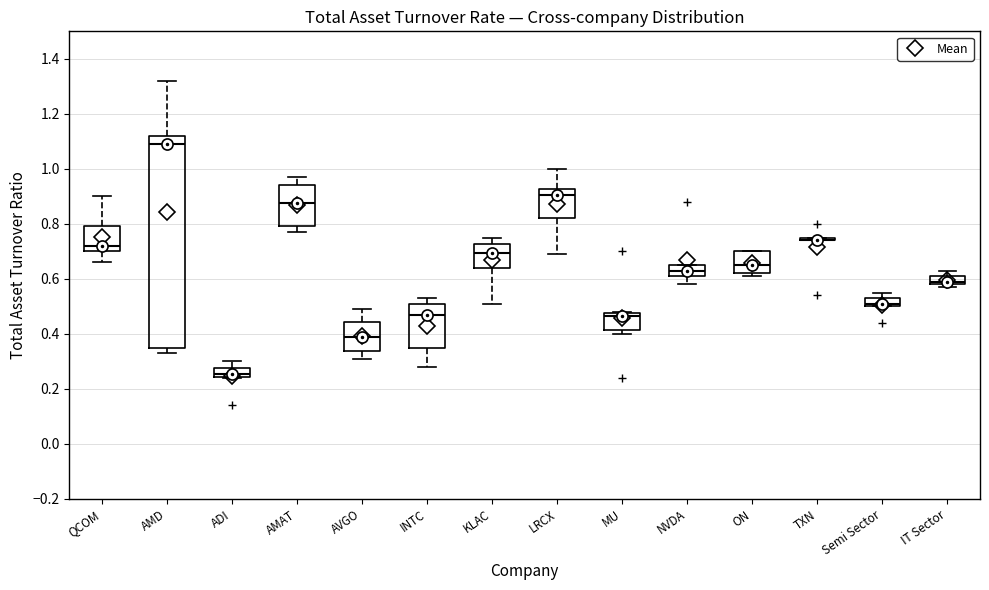

Comparing the boxes themselves (not the whiskers), which one is the tallest?

AMD